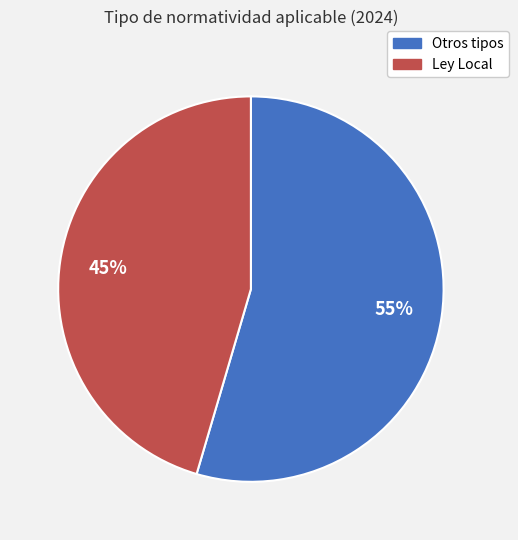

To the nearest percent, what is the average slice percentage?

50%